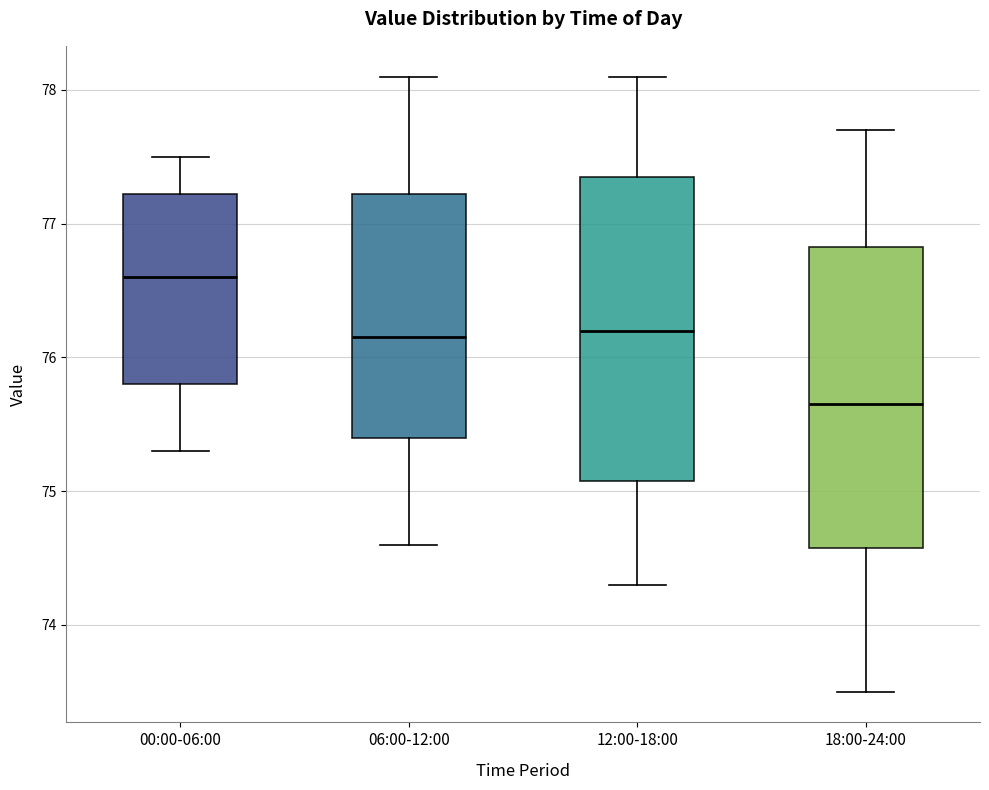

Reading left to right, transcribe this box plot: for each box, give where its median line is, the range the box spans, and where its two whiskers end, as read against the y-axis. The values are not printed on the chart, so give them approximately, as read against the axis.

00:00-06:00: median 76.6, box 75.8 to 77.2, whiskers 75.3 to 77.5
06:00-12:00: median 76.2, box 75.4 to 77.2, whiskers 74.6 to 78.1
12:00-18:00: median 76.2, box 75.1 to 77.4, whiskers 74.3 to 78.1
18:00-24:00: median 75.7, box 74.6 to 76.8, whiskers 73.5 to 77.7